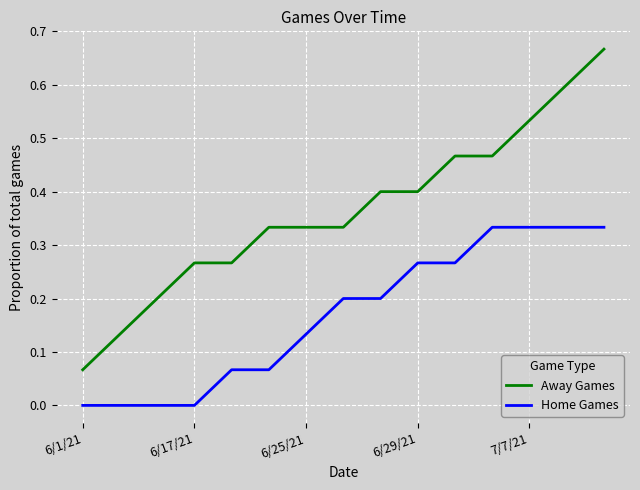

Which series has the largest range (max minus min)?

Away Games